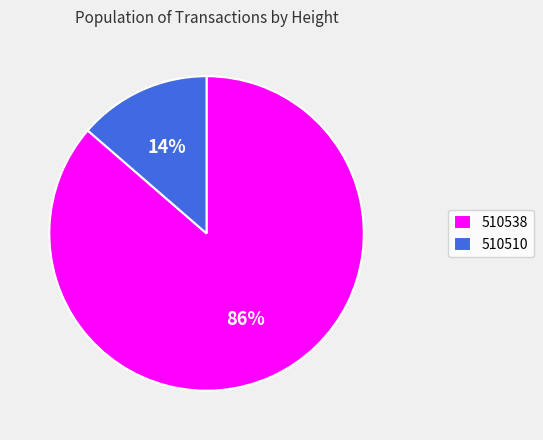

Is there a majority slice in this chart?

Yes